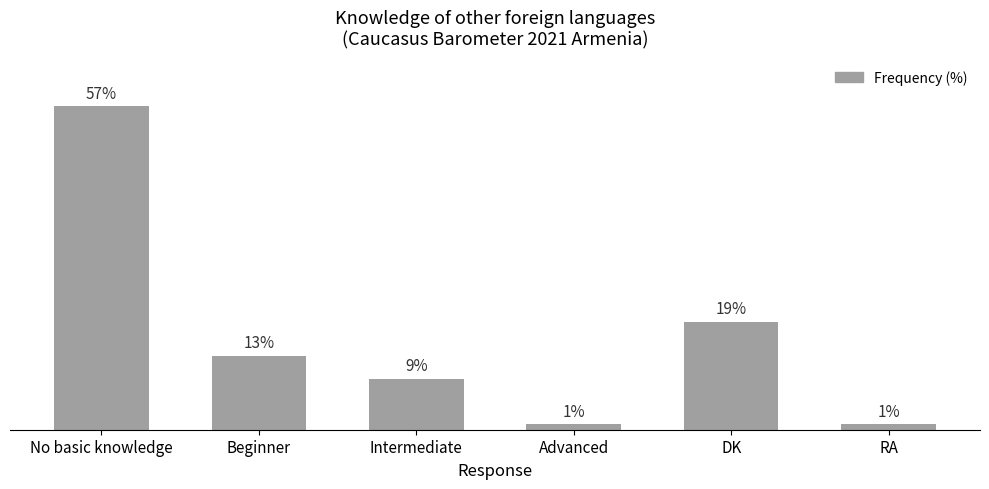

What is the label of the 3rd bar from the right?

Advanced